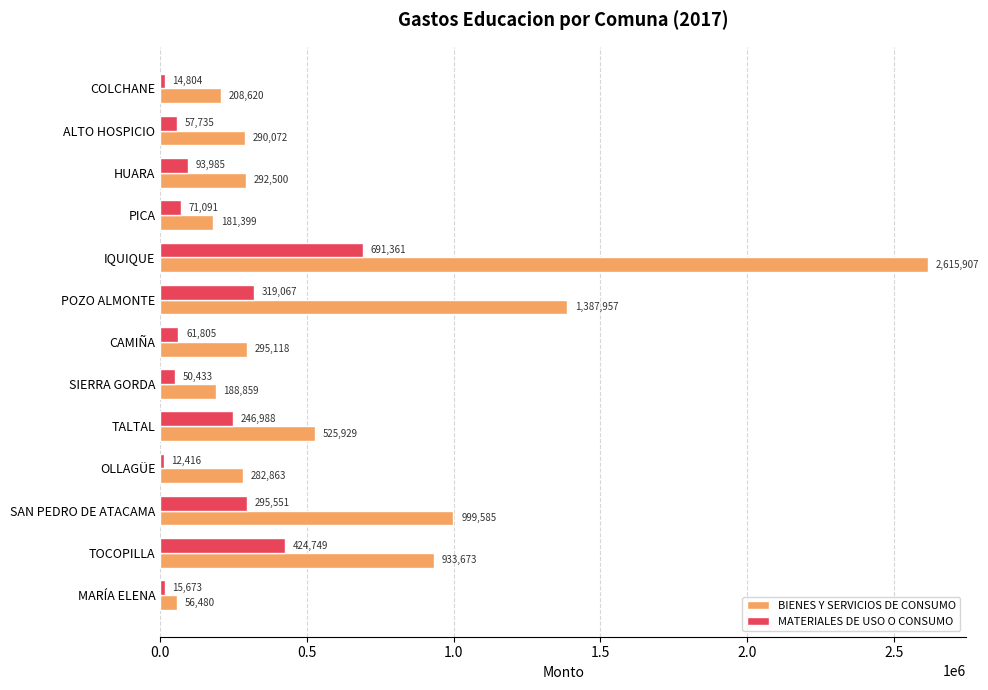

The BIENES Y SERVICIOS DE CONSUMO series shows 614311 at SAN PEDRO DE ATACAMA. True or false?

False